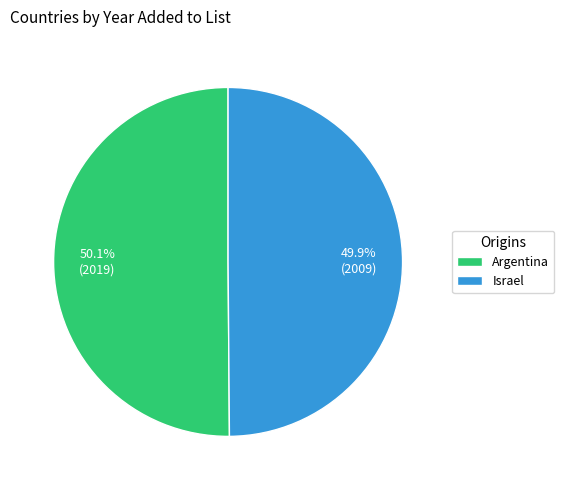

True or false: Israel accounts for 59% of the total.

False